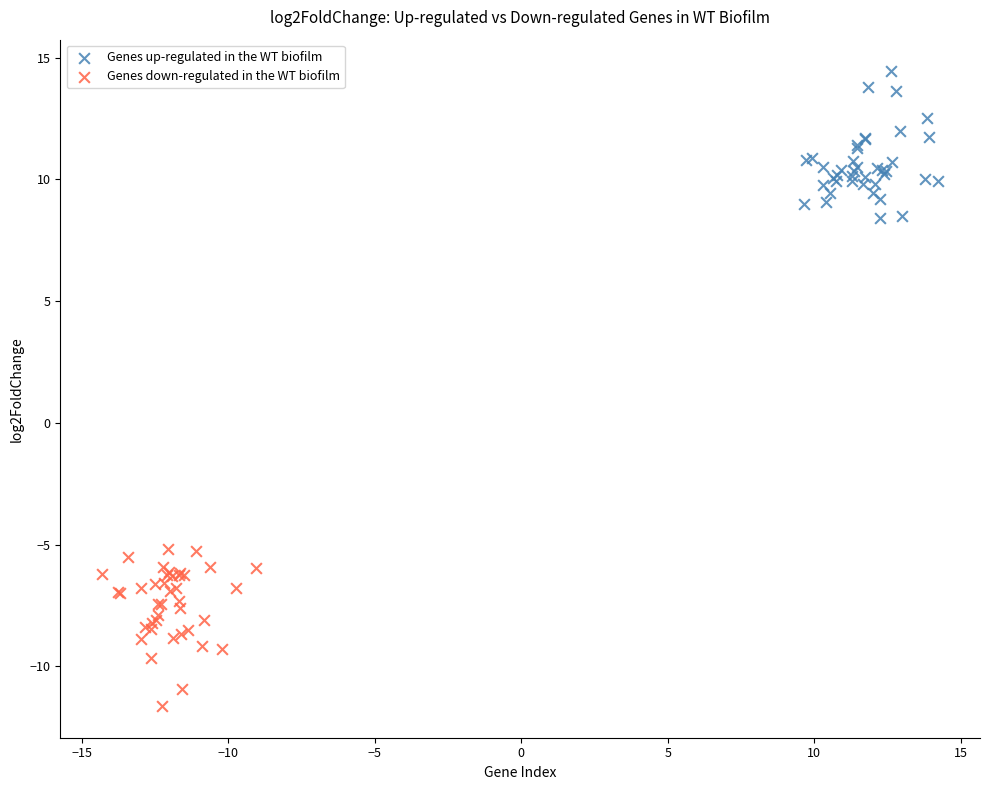

Which series contains the highest Y value?

Genes up-regulated in the WT biofilm